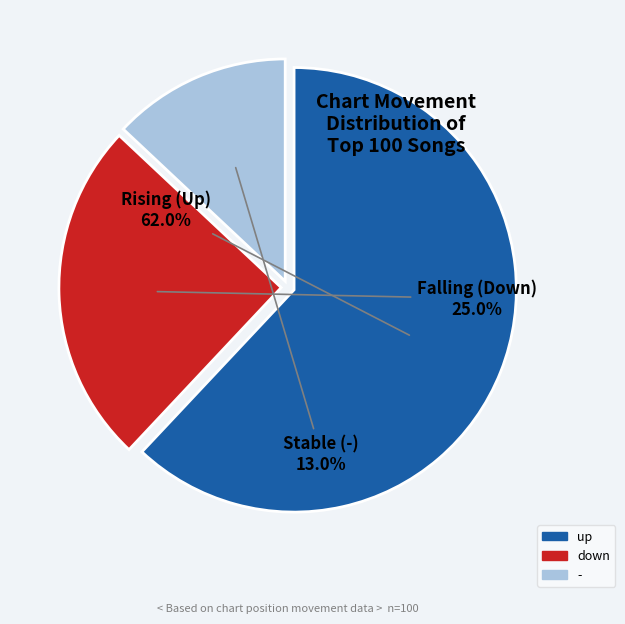

The down slice represents 3% of the pie. True or false?

False